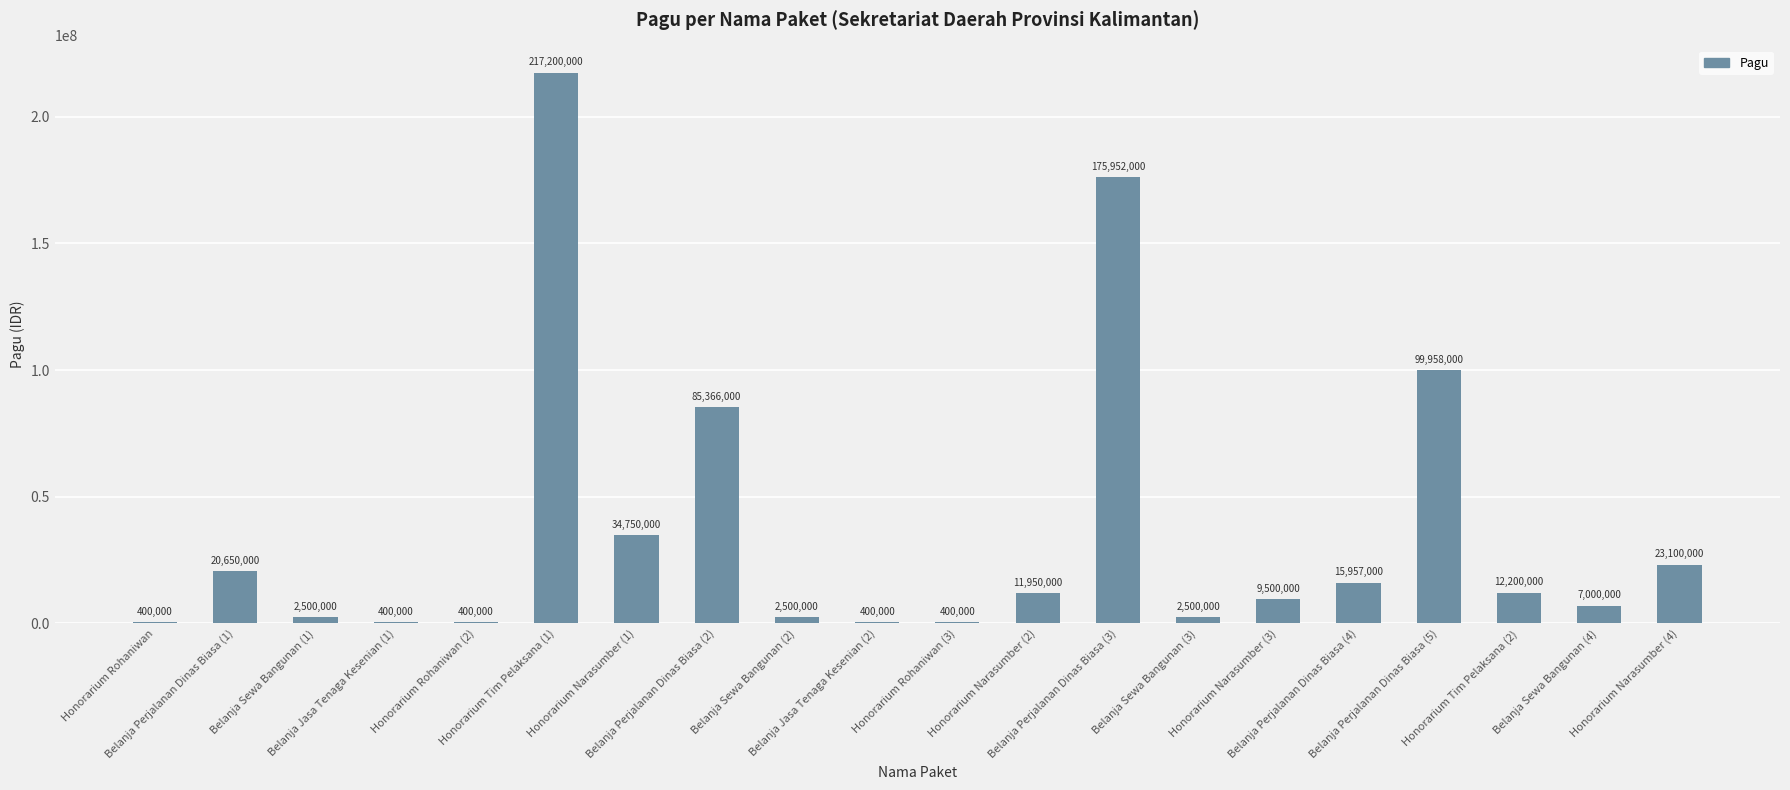

Reading left to right, extract all data points from this chart.

400000	20650000	2500000	400000	400000	217200000	34750000	85366000	2500000	400000	400000	11950000	175952000	2500000	9500000	15957000	99958000	12200000	7000000	23100000